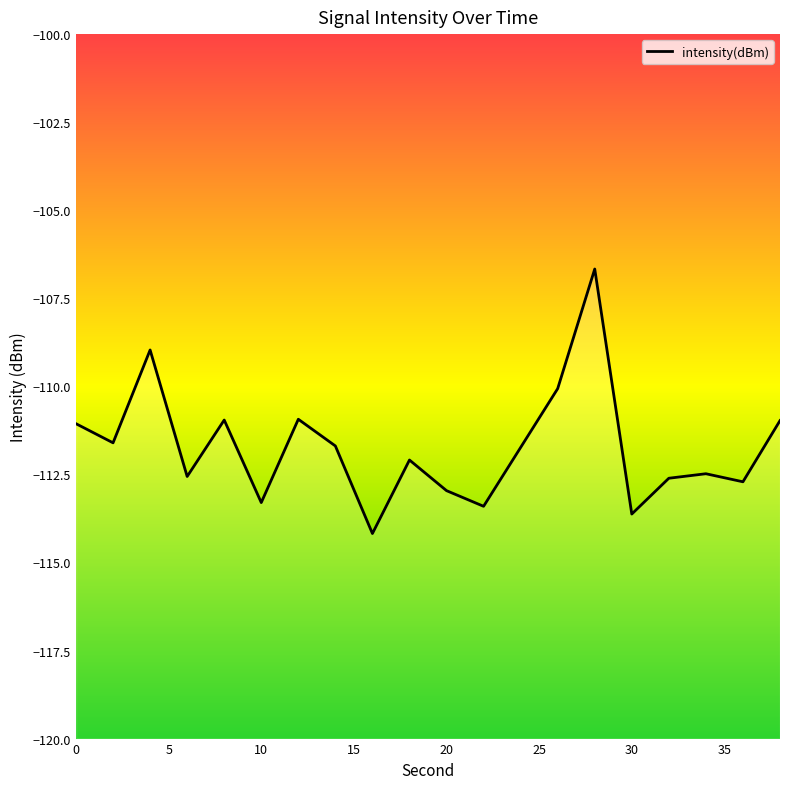

At which label is the value closest to -110?

26